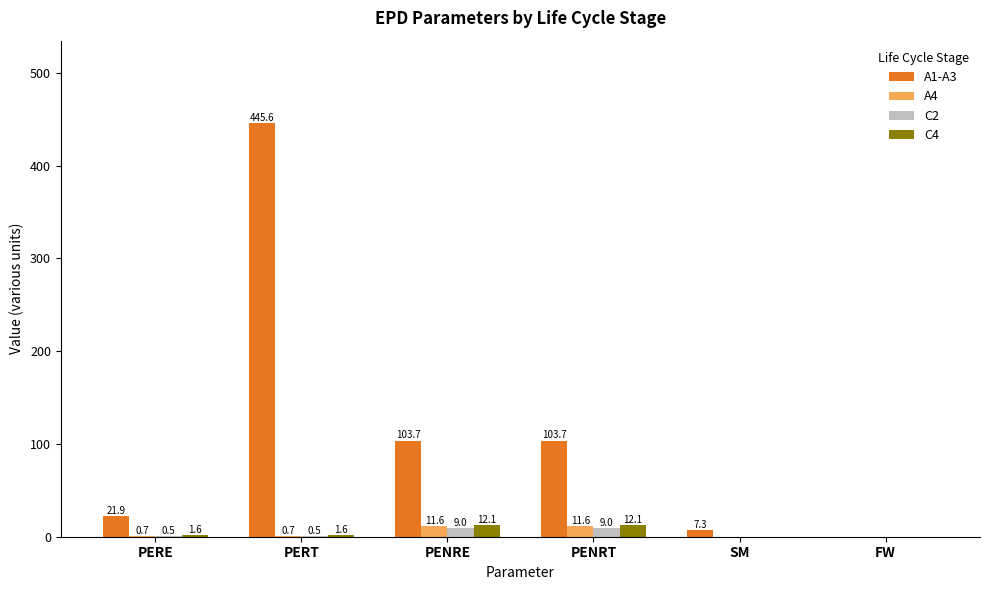

Which series changed the most between PERE and PENRE?

A1-A3